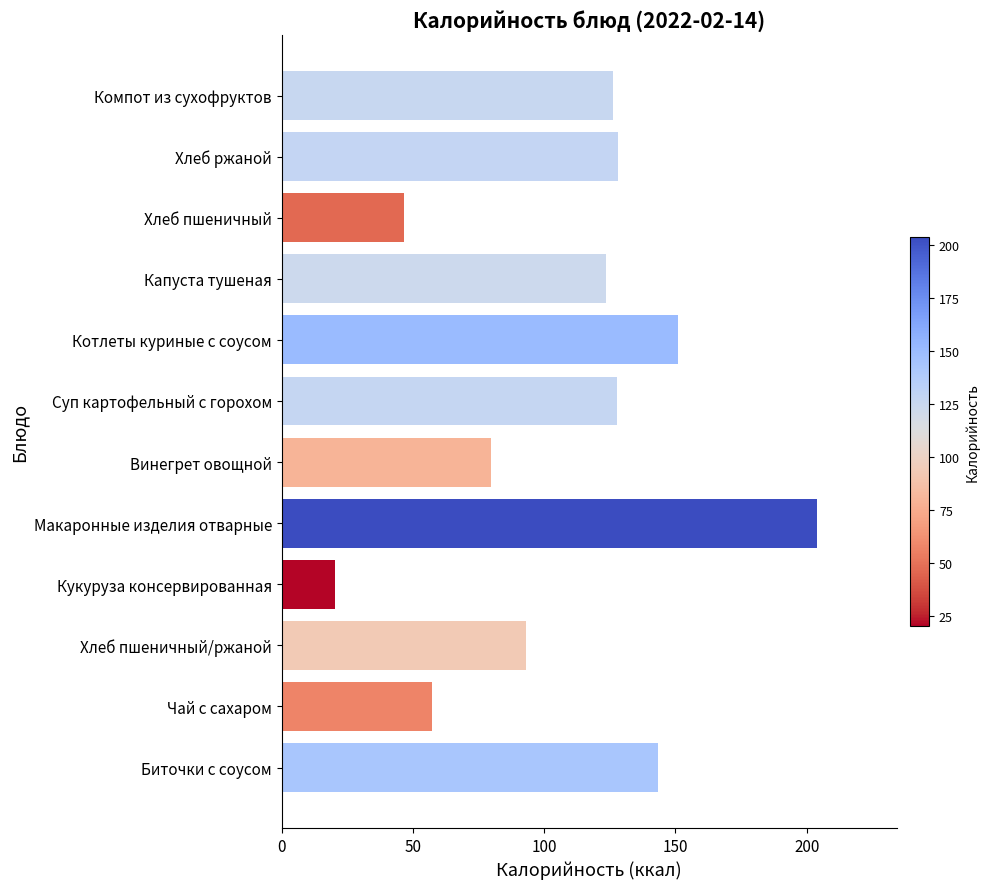

Which category has the lowest value across all series?

Кукуруза консервированная